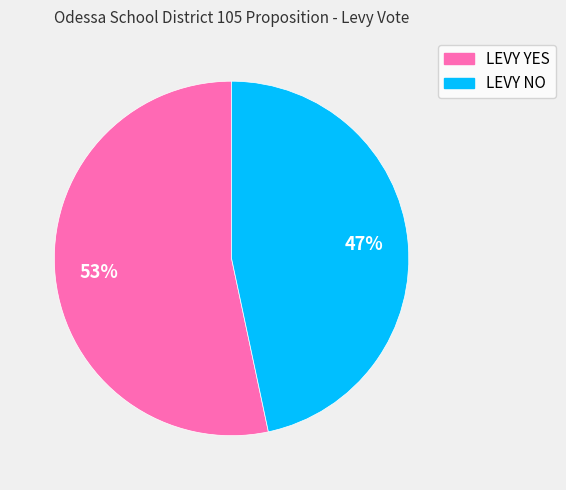

To the nearest percent, what is the average slice percentage?

50%